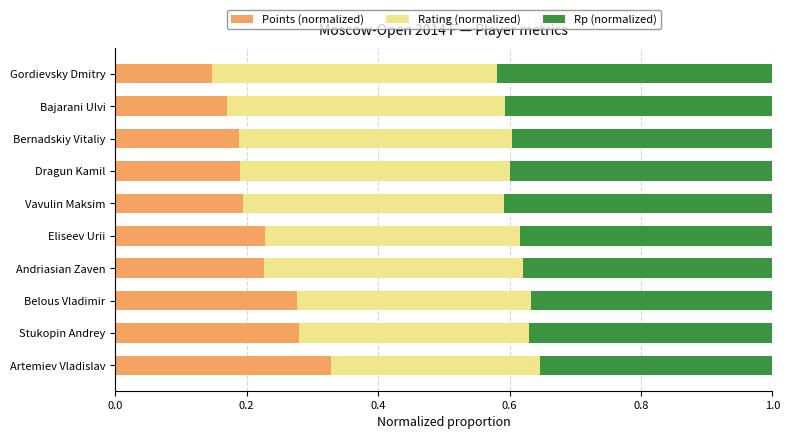

What is the total value across all series at Artemiev Vladislav?

1.0